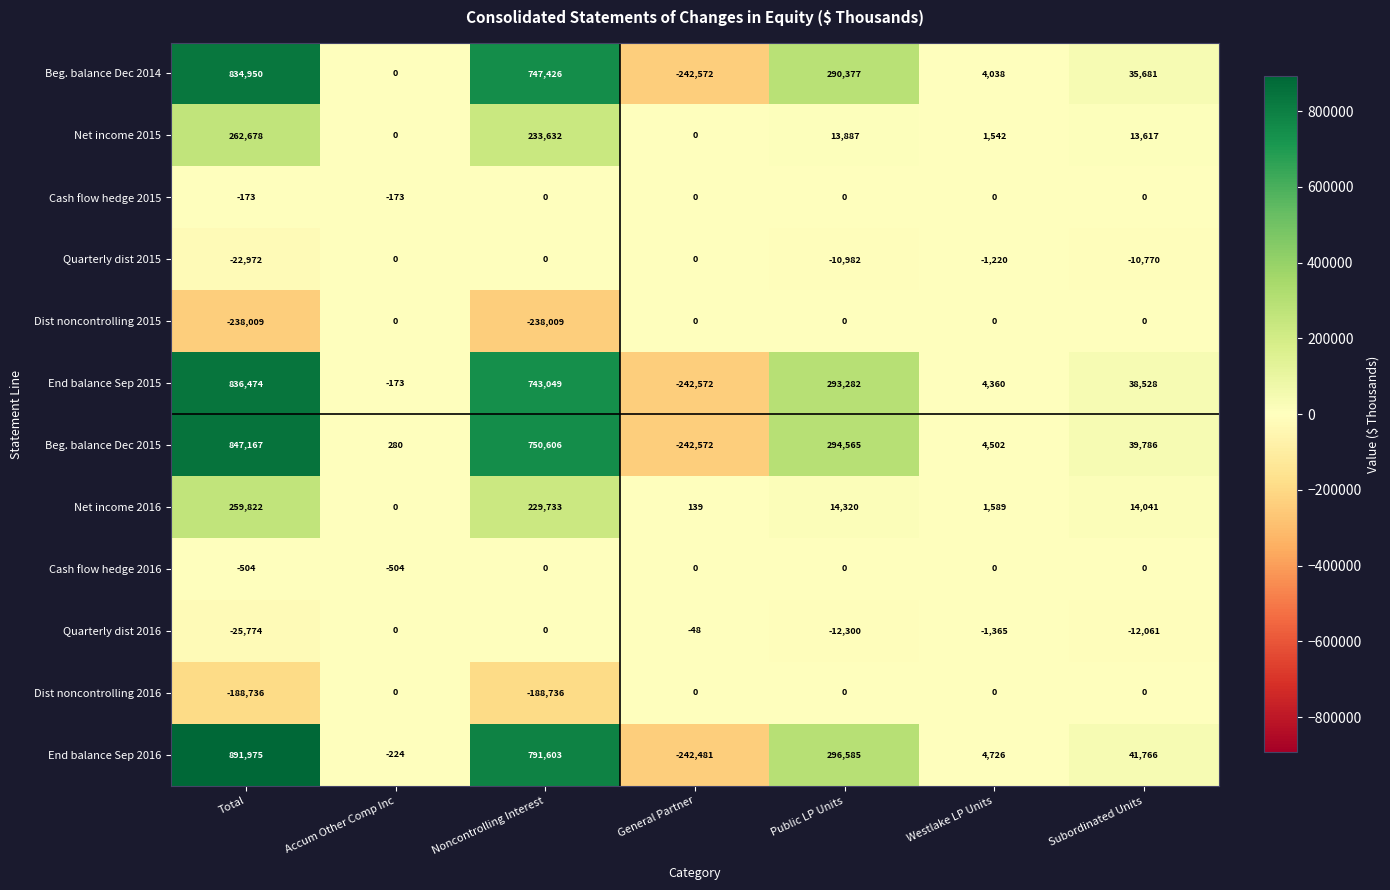

What is the total value across all series at Subordinated Units?

160588